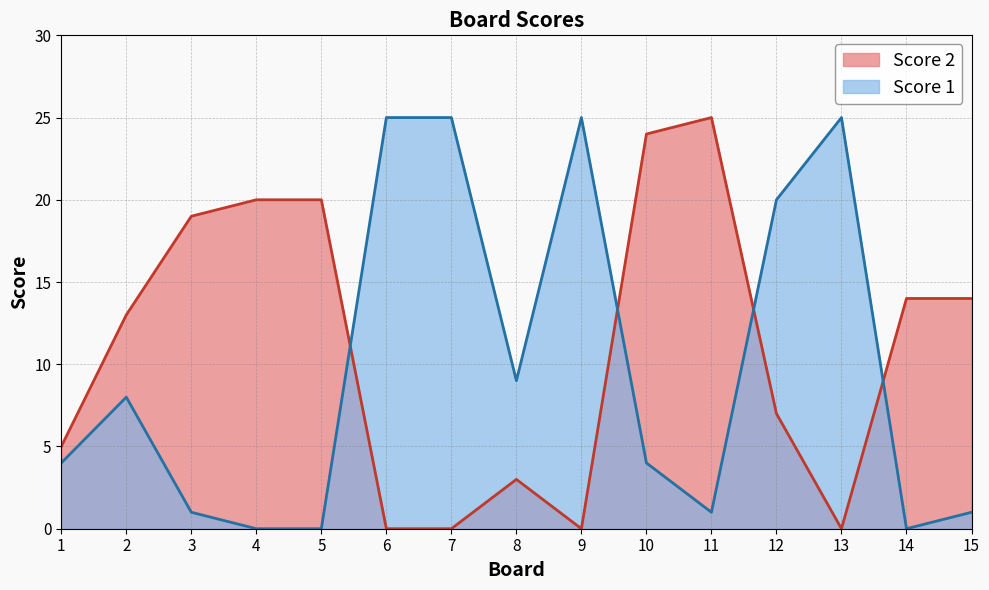

Which series changed the most between 2 and 11?

Score 2